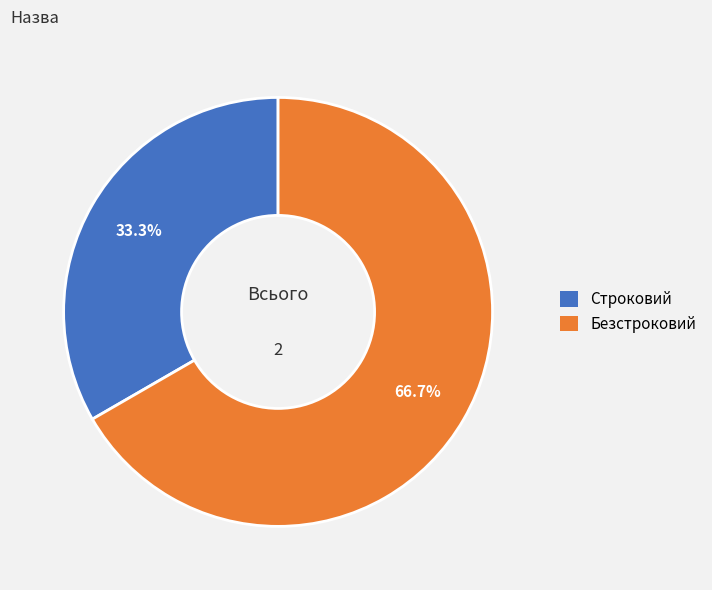

What is the ratio of the value at Безстроковий to the value at Строковий?

2.0